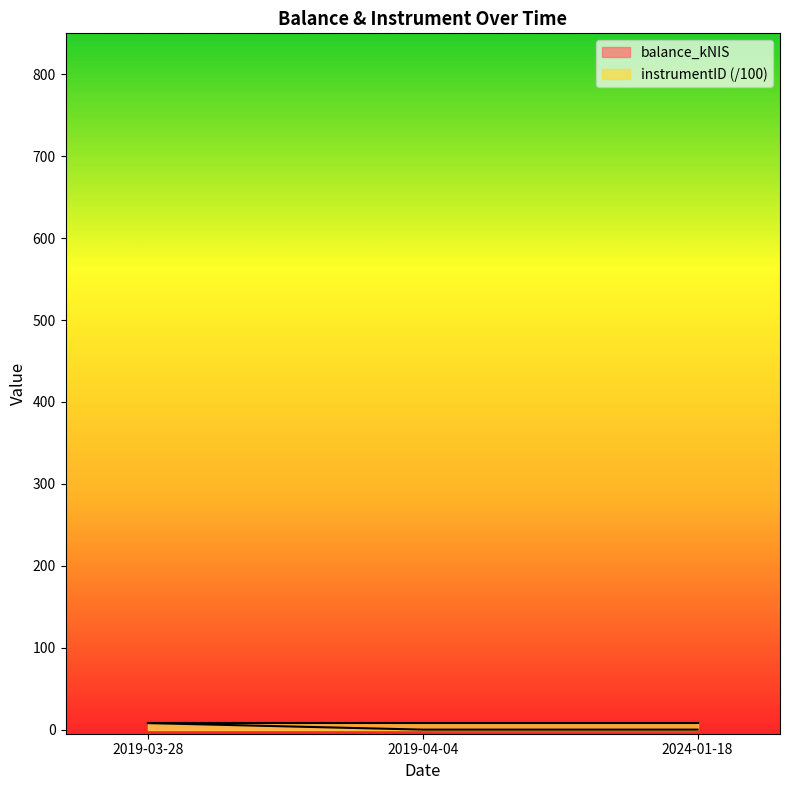

Between 2019-03-28 and 2024-01-18, which is larger?

2019-03-28